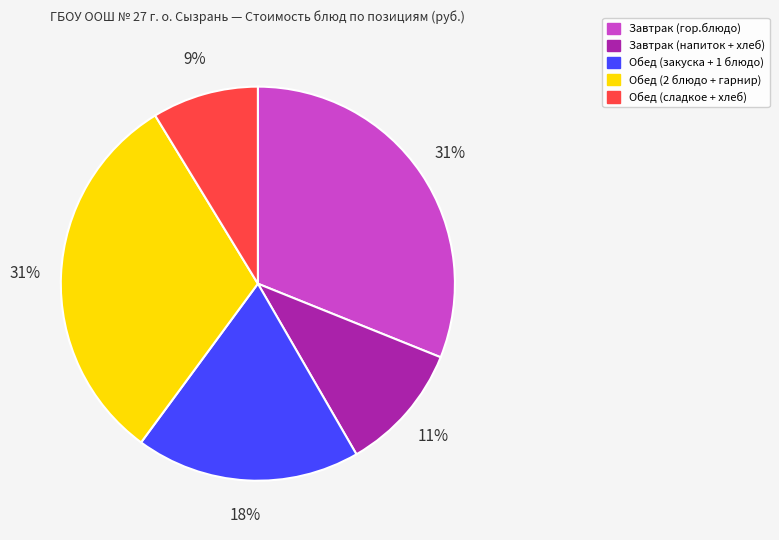

To the nearest percent, what is the average slice percentage?

20%